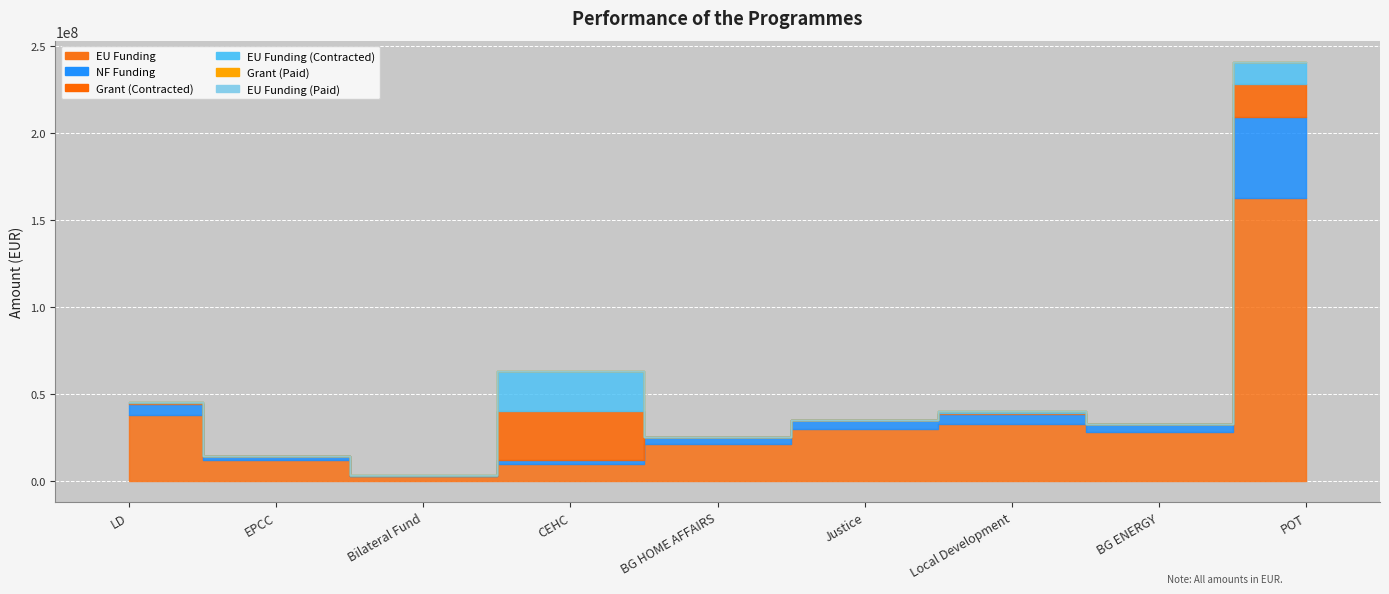

True or false: Grant (Paid) and EU Funding cross at least once.

False